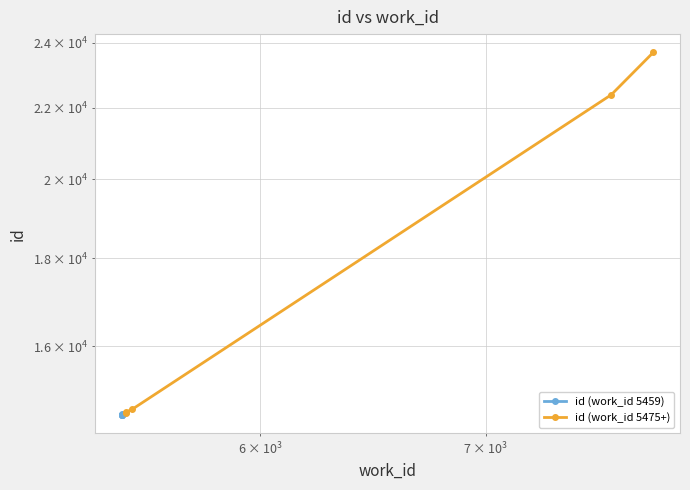

Which series has the largest total across all categories?

id (work_id 5475+)